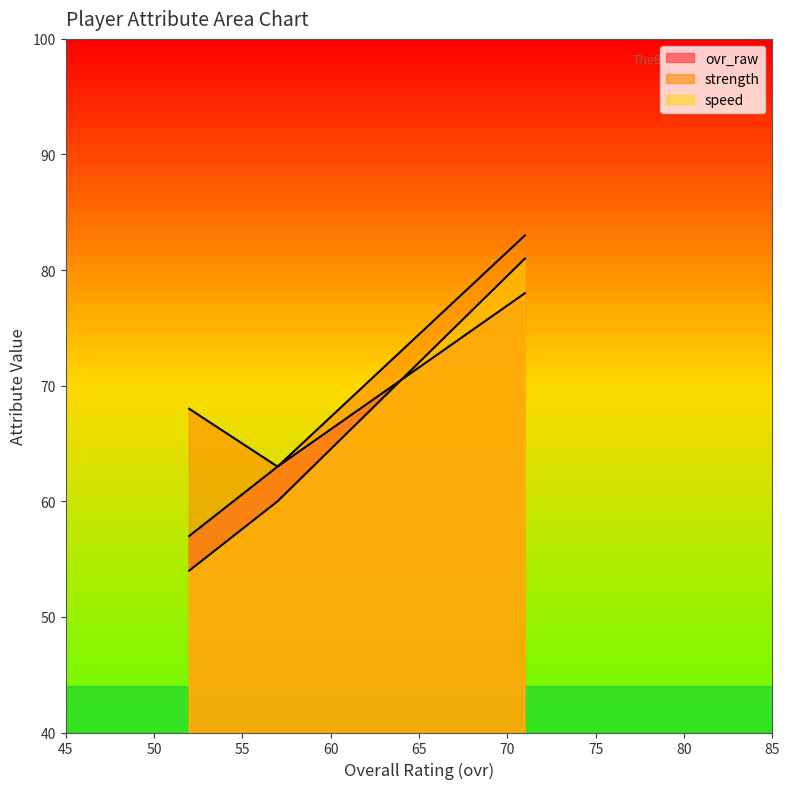

True or false: speed has a value of 60 at Weston Greco (ovr=57).

True